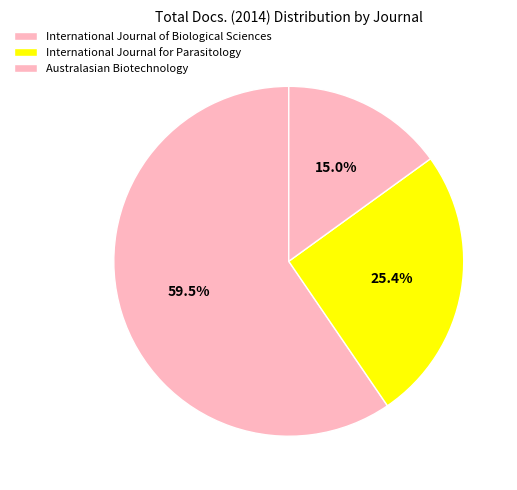

To the nearest percent, what is the difference between the Australasian Biotechnology and International Journal for Parasitology slice percentages?

10%